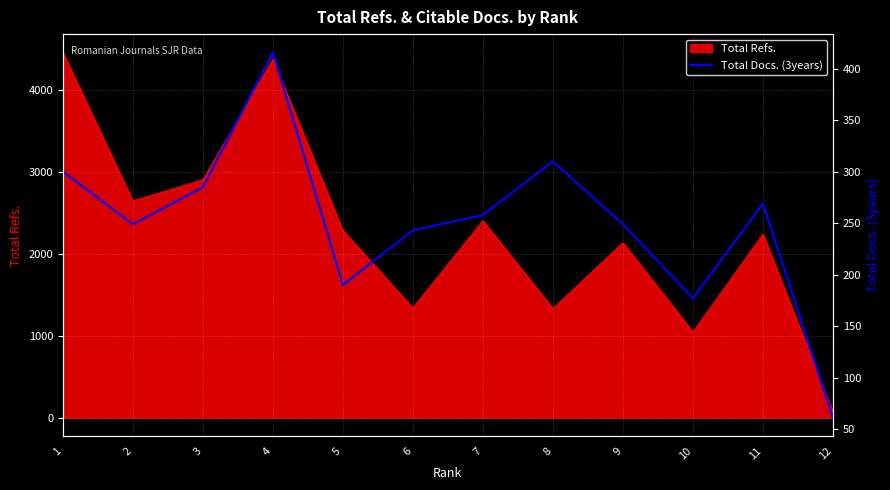

The value of Total Refs. at 4 is 6682. True or false?

False